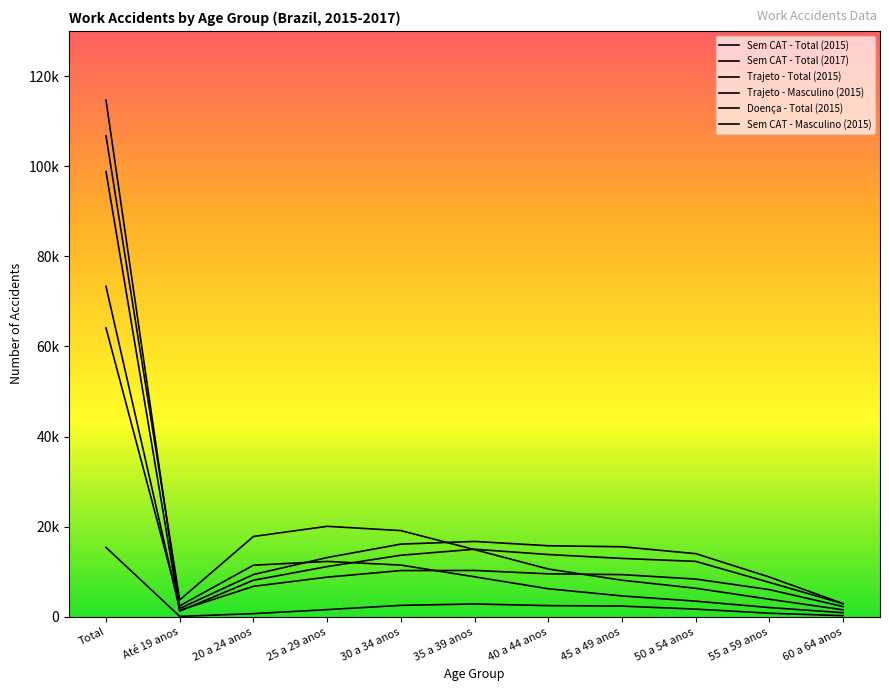

True or false: Doença - Total (2015) has more than 2 interior local peaks.

False